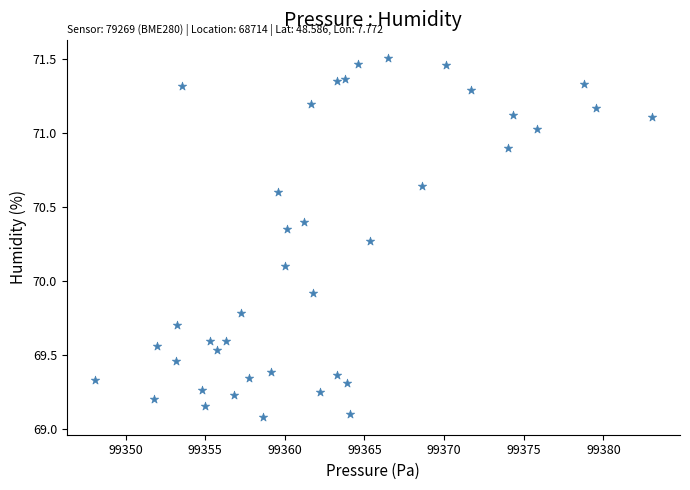

What is the range of Y values (max minus min)?

2.4